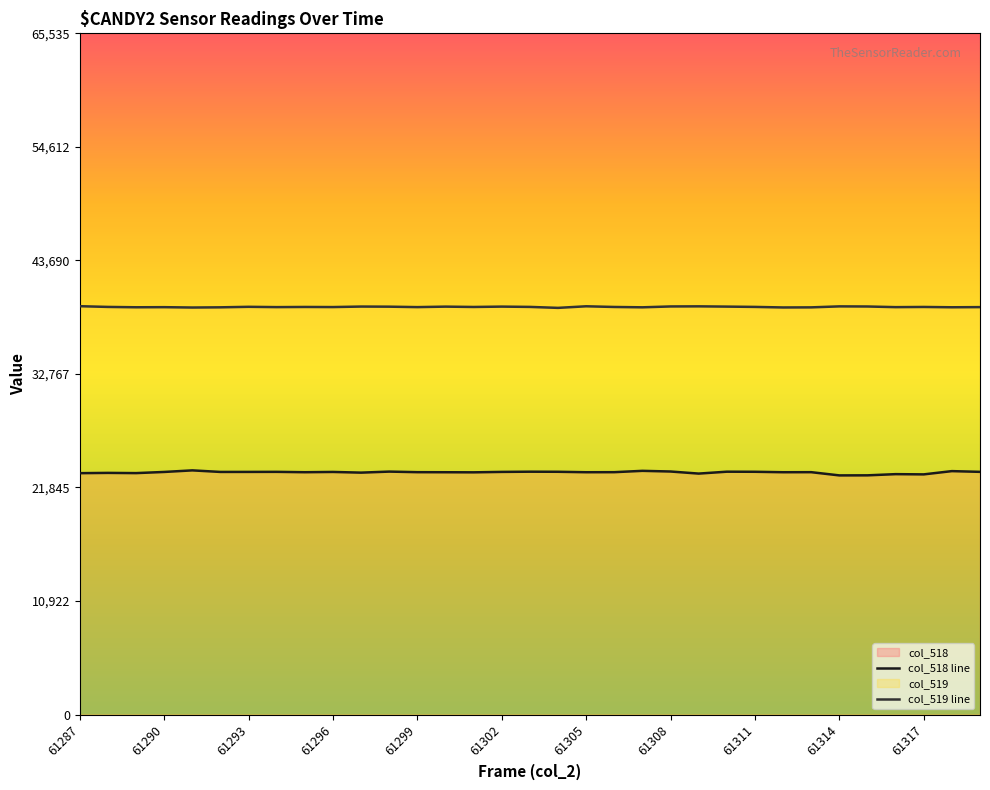

True or false: col_518 line and col_519 line intersect in this chart.

False